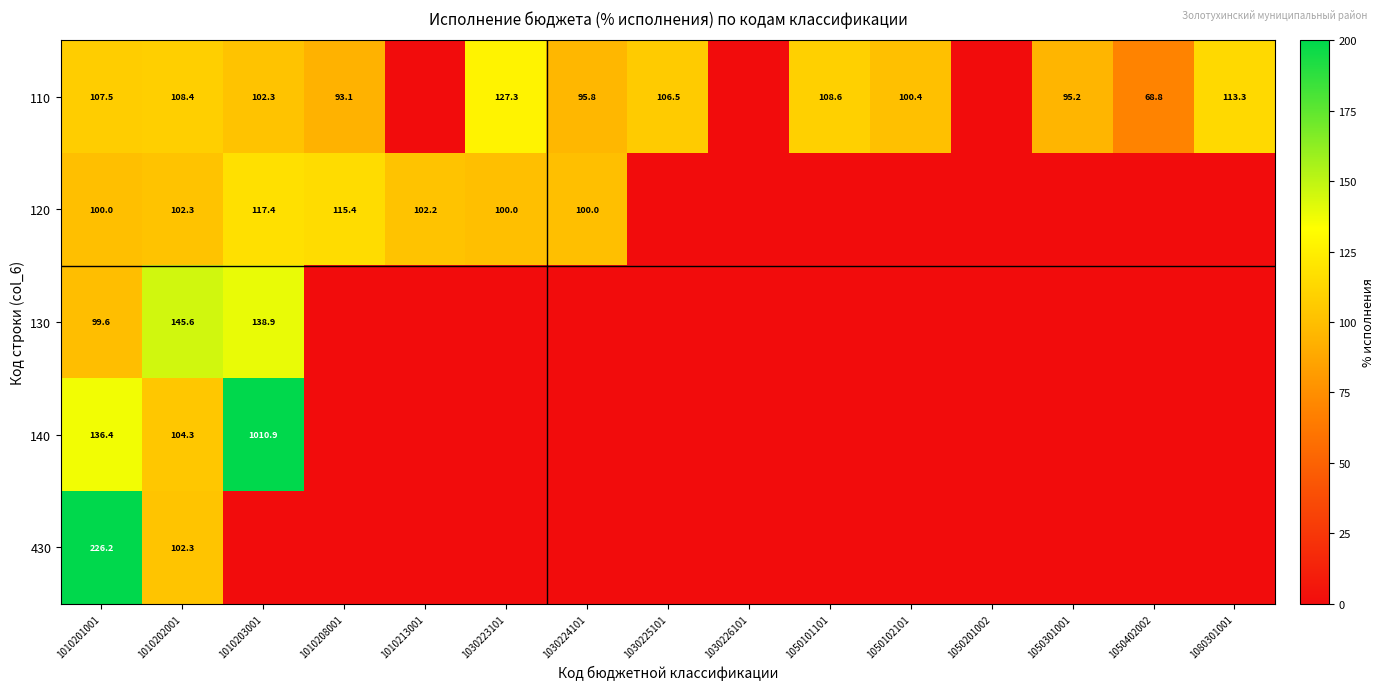

The 430 series shows 226.2 at 1010201001. True or false?

True